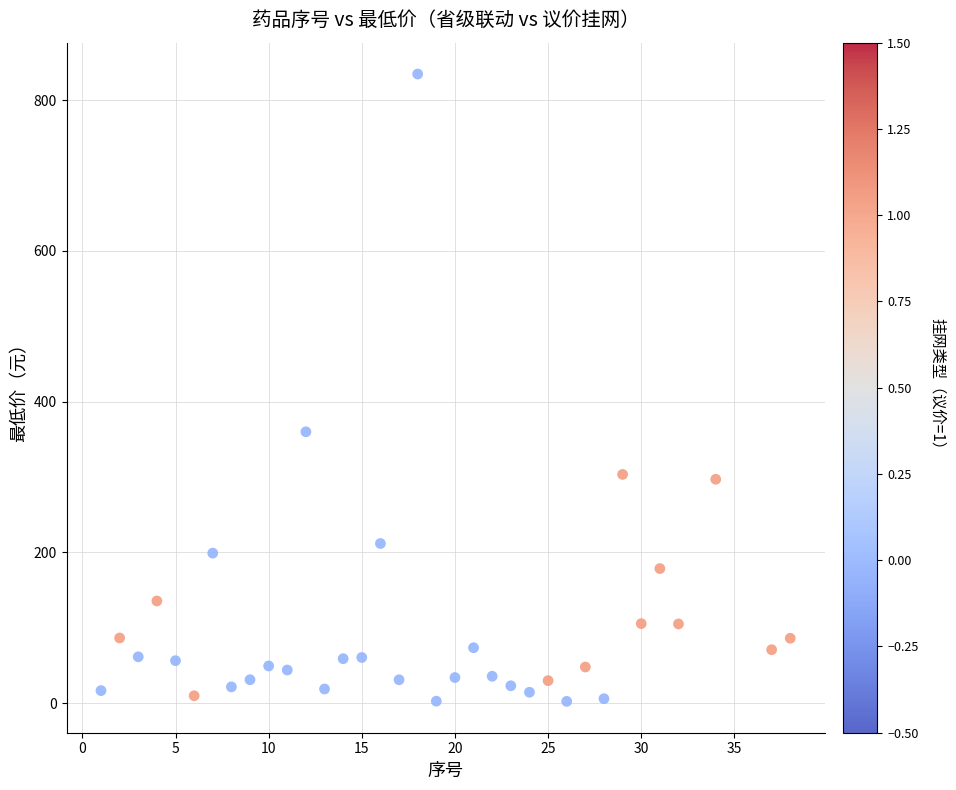

What Y value in the scatter plot is closest to 418?

360.0